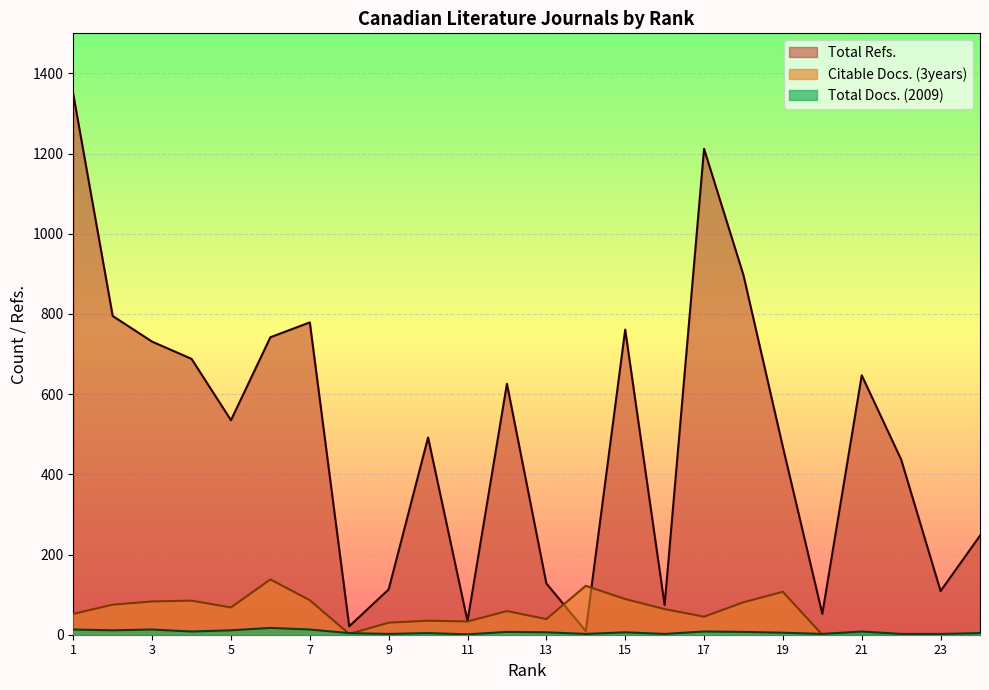

How many values in the Total Refs. series are below 535?

12